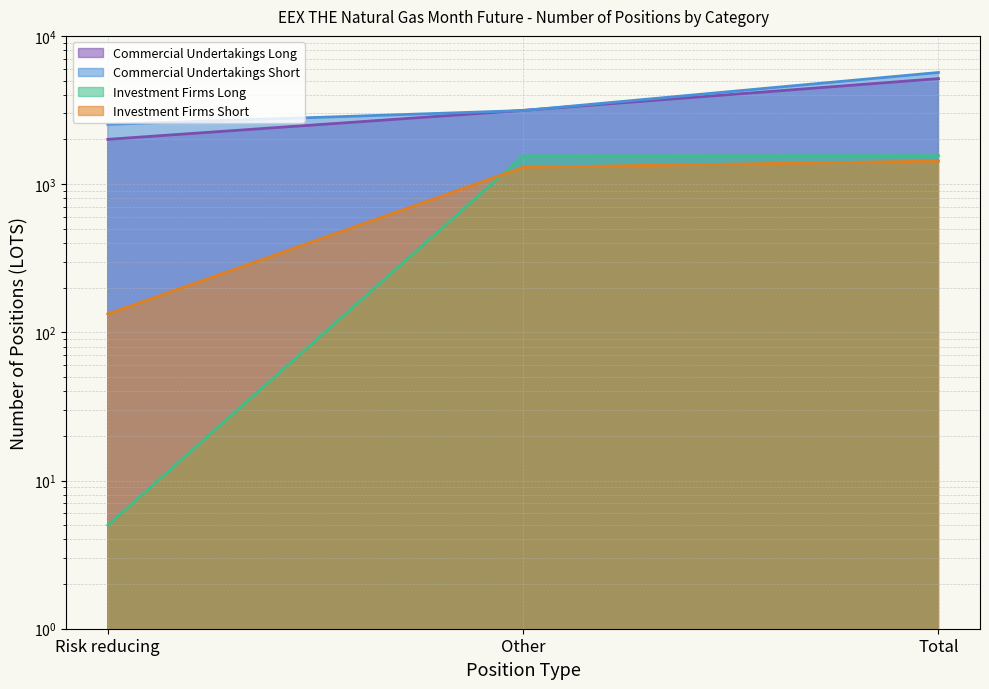

What are all the series names shown in the legend?

Commercial Undertakings Long, Commercial Undertakings Short, Investment Firms Long, Investment Firms Short